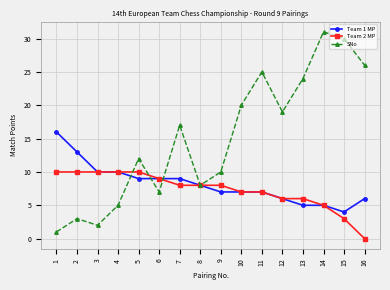

What is the sum of the SNo values at 9 and 12?

29